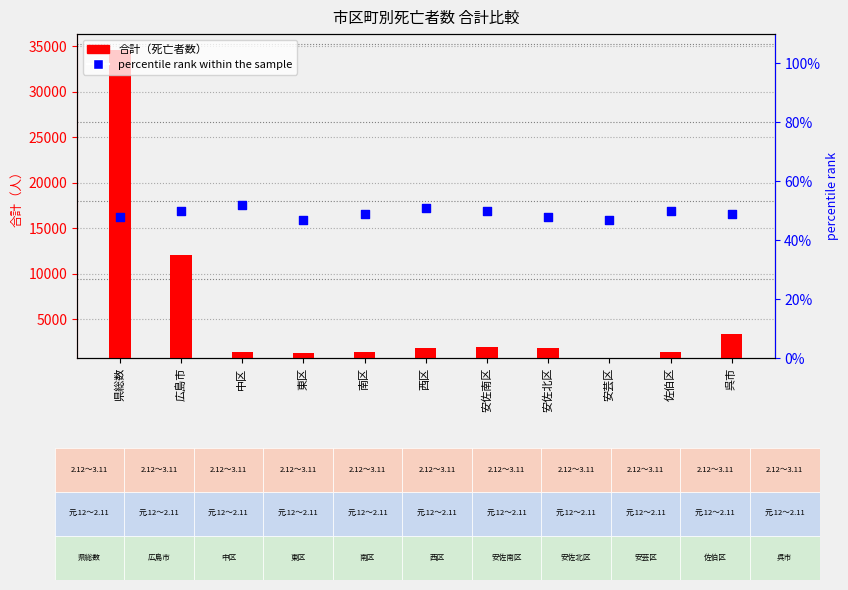

What is the total value across all series at 佐伯区?

1455